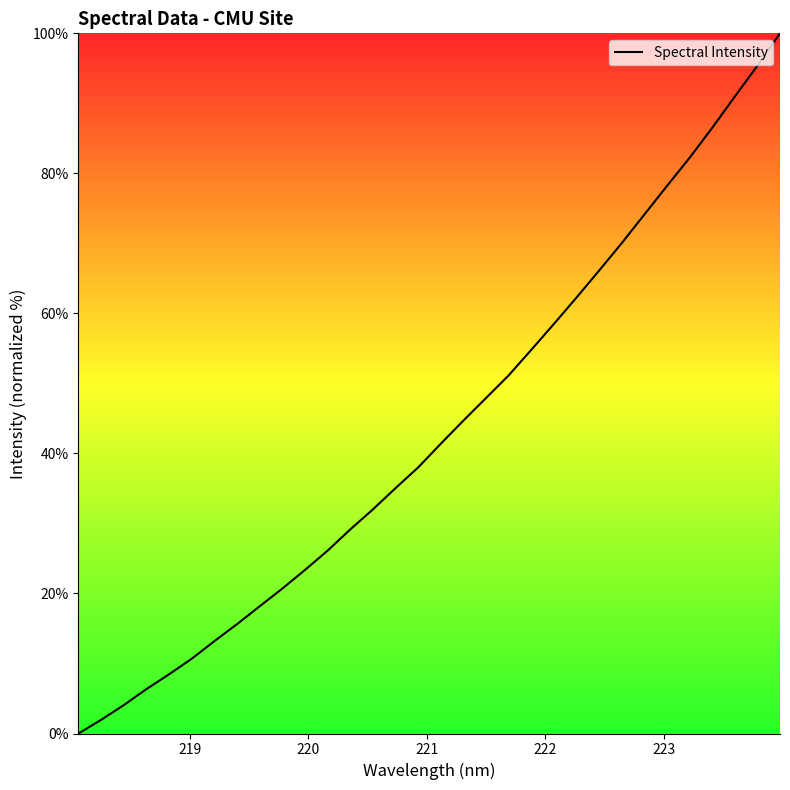

What is the maximum value shown in the chart?

100.0